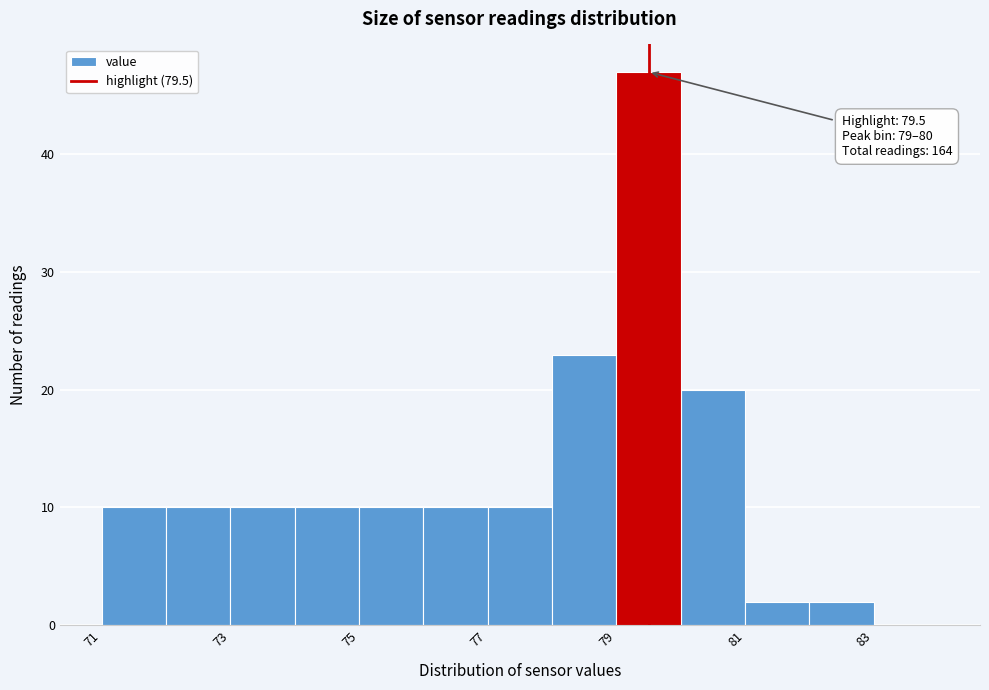

Over which range of the x-axis is the bar tallest?

79 to 80